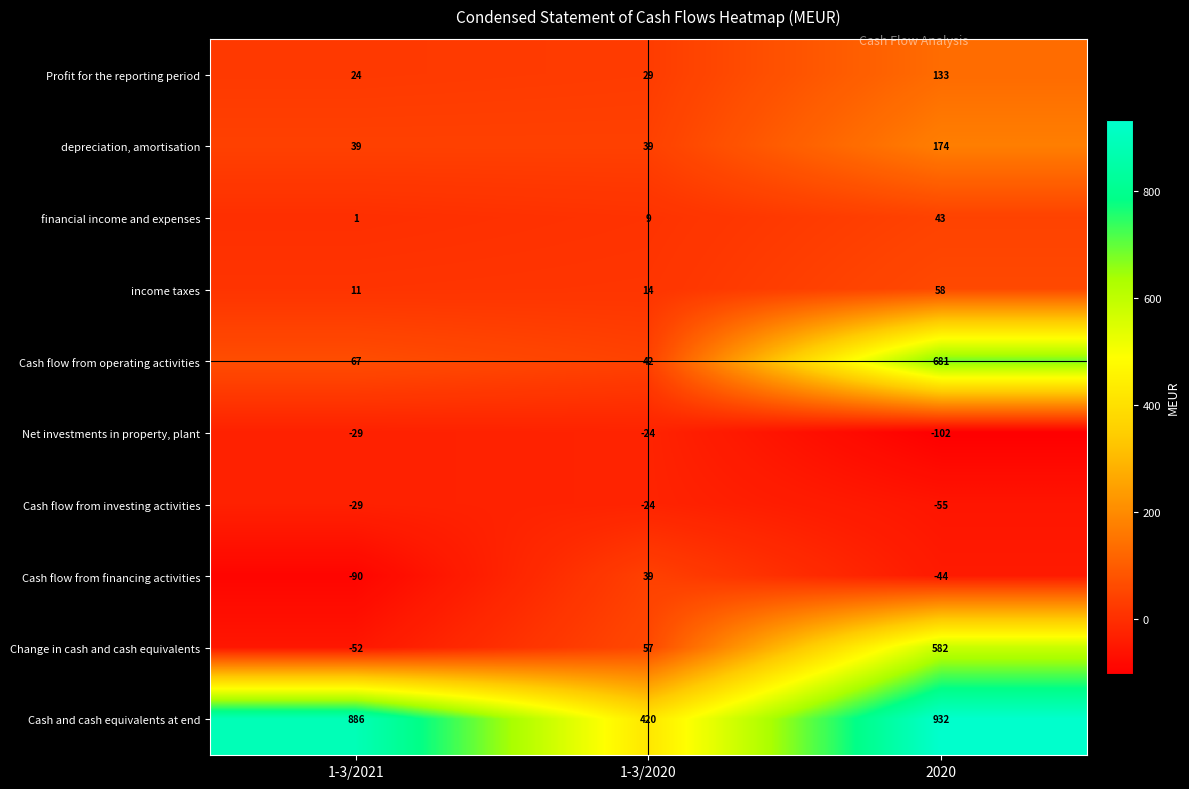

True or false: Cash flow from investing activities has a value of -55 at 2020.

True